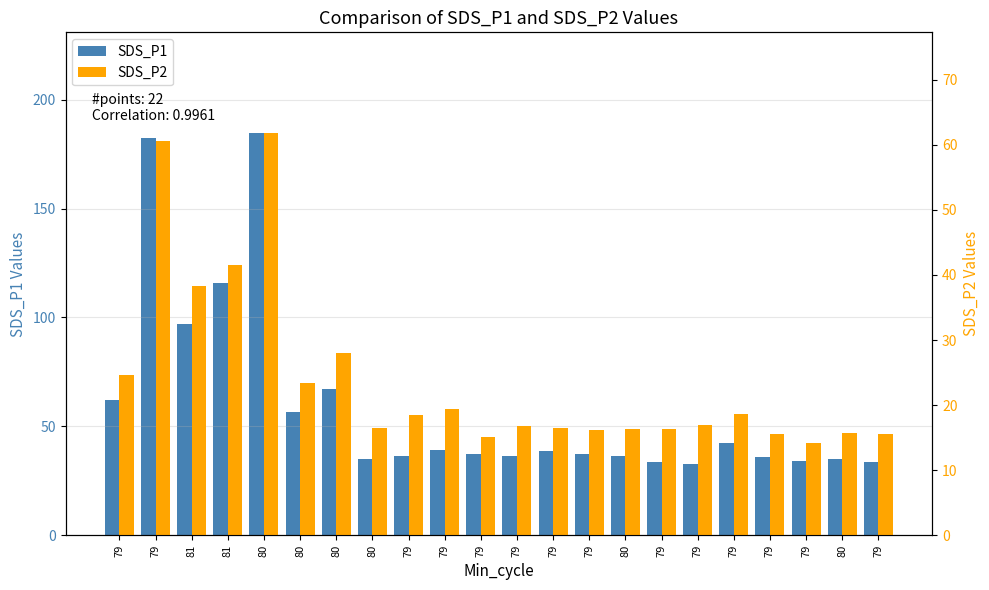

What is the average value of the SDS_P1 series?

59.5